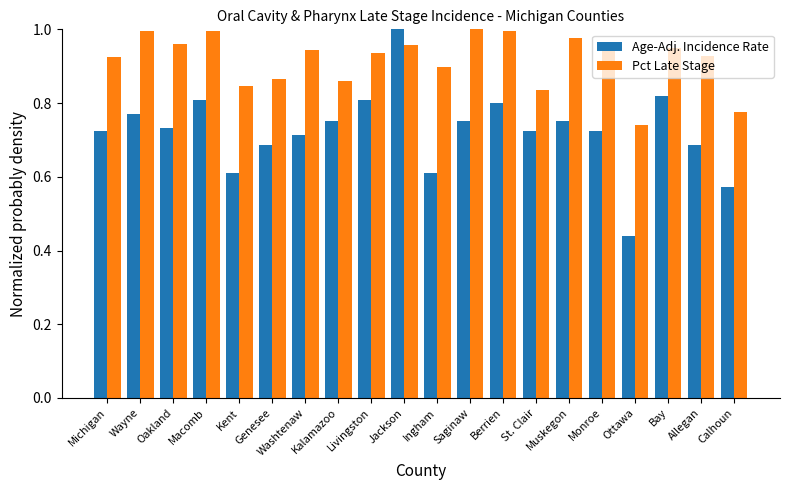

Which series changed the most between Kent and Ottawa?

Age-Adj. Incidence Rate